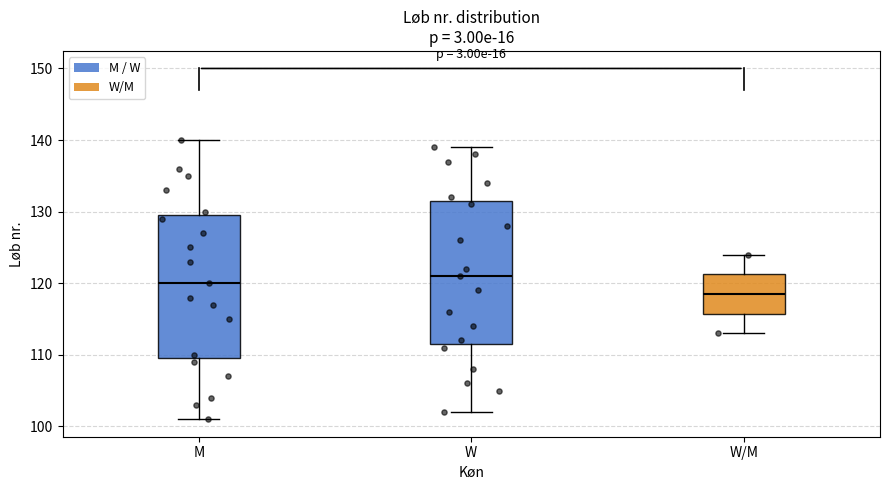

Reading left to right, transcribe this box plot: for each box, give where its median line is, the range the box spans, and where its two whiskers end, as read against the y-axis. The values are not printed on the chart, so give them approximately, as read against the axis.

M: median 120, box 110 to 130, whiskers 101 to 140
W: median 121, box 112 to 132, whiskers 102 to 139
W/M: median 119, box 116 to 121, whiskers 113 to 124